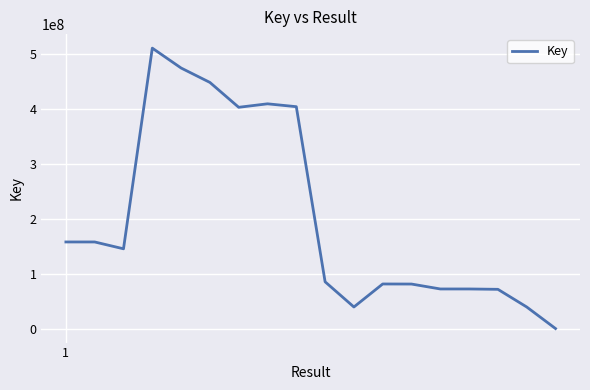

What is the maximum value shown in the chart?

510648802